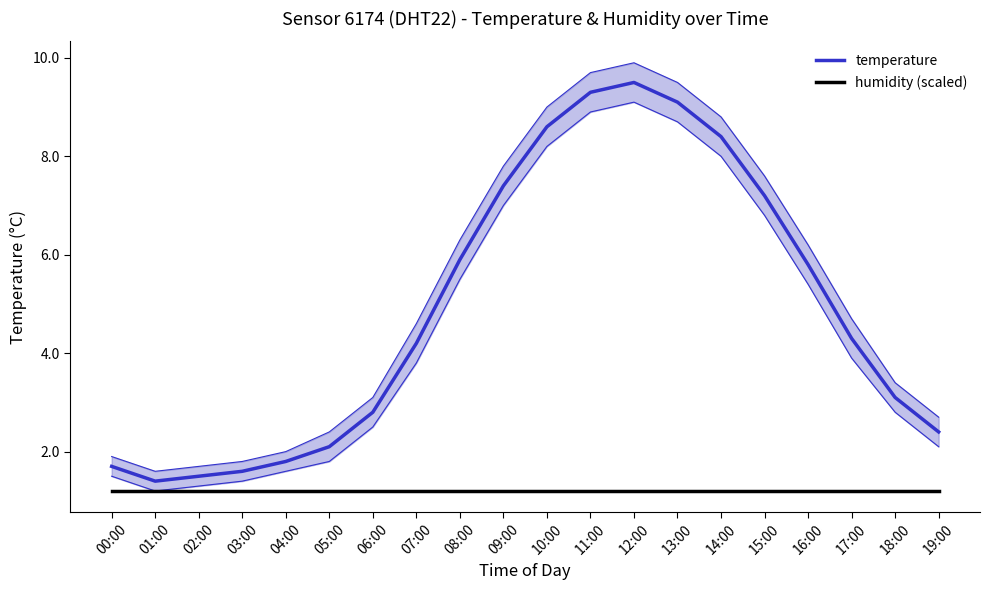

True or false: humidity (scaled) has a value of 1.2 at 03:00.

True